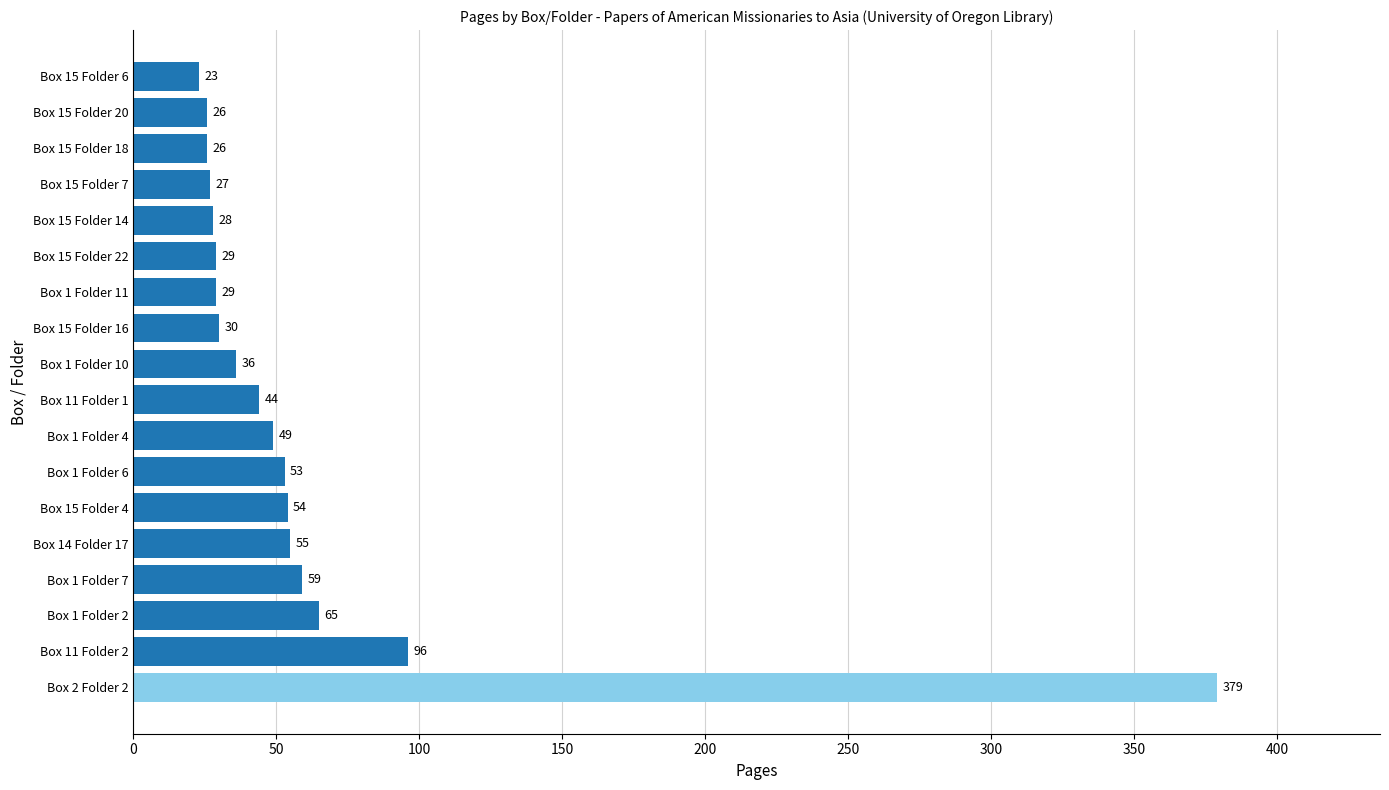

How many bars are there in total?

18